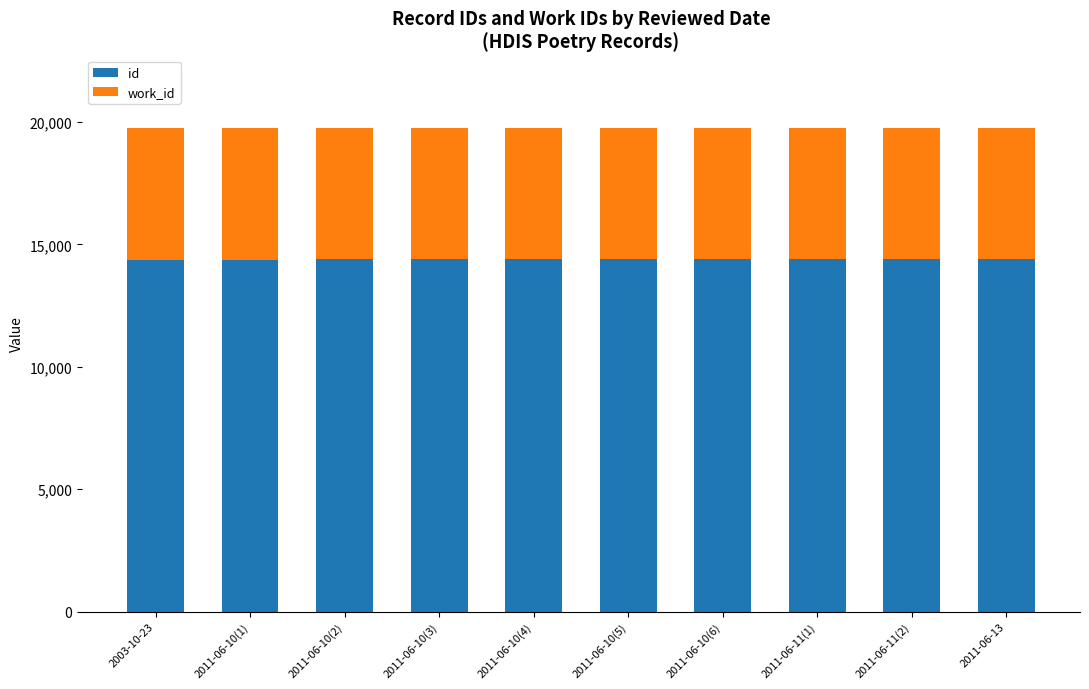

What is the sum of the id values at 2003-10-23 and 2011-06-10(5)?

28771